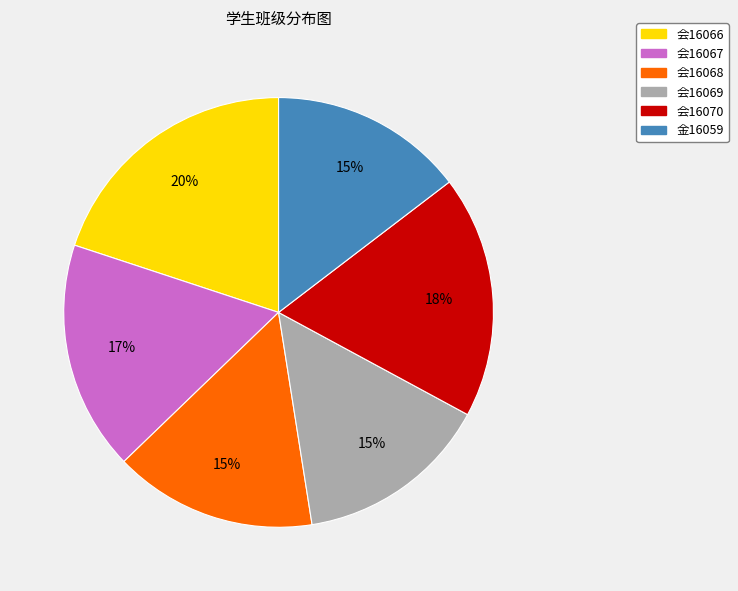

Does any single category account for the majority?

No